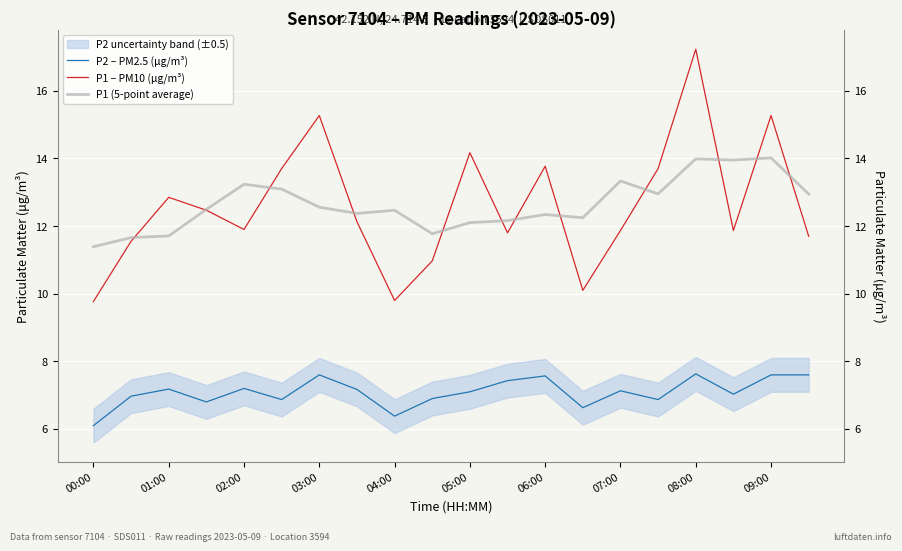

What is the maximum value shown in the chart?

17.2